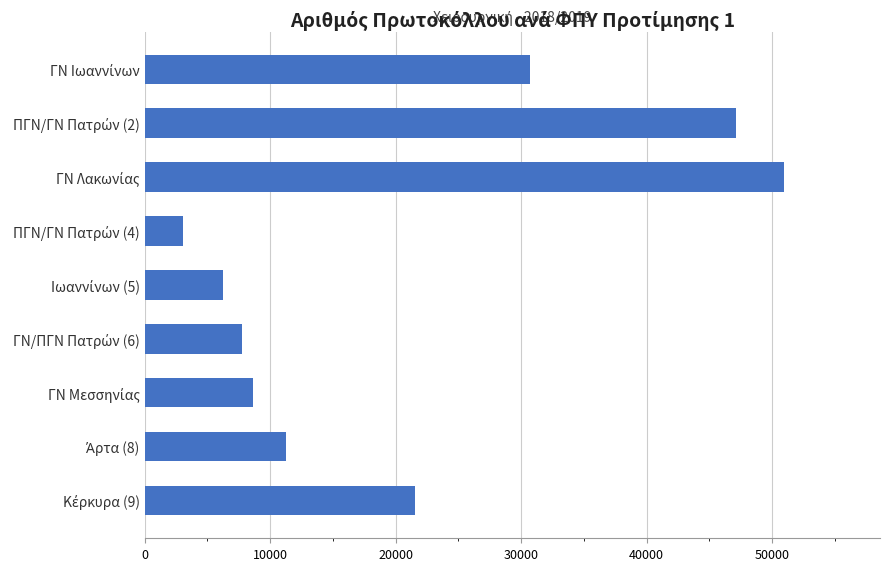

What is the smallest value displayed?

3059